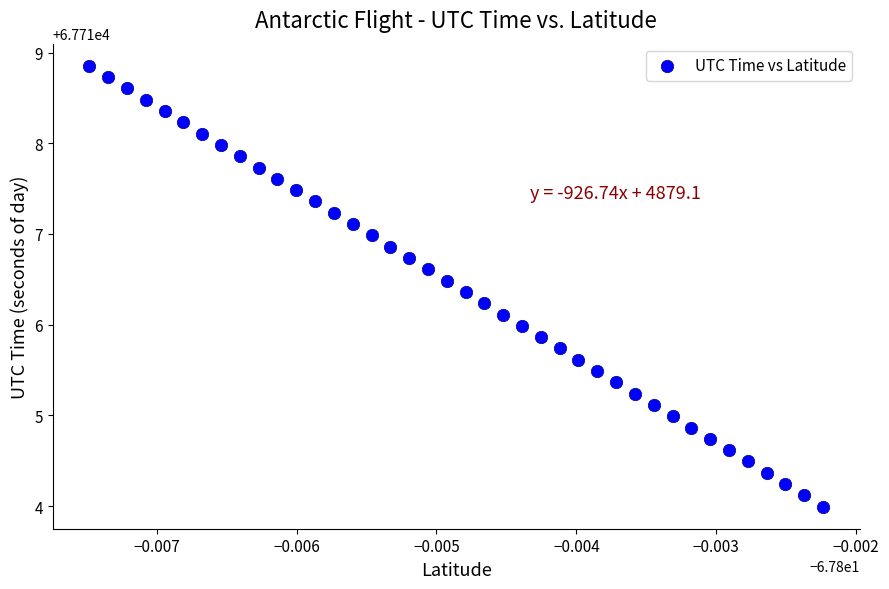

What is the range of Y values (max minus min)?

4.9